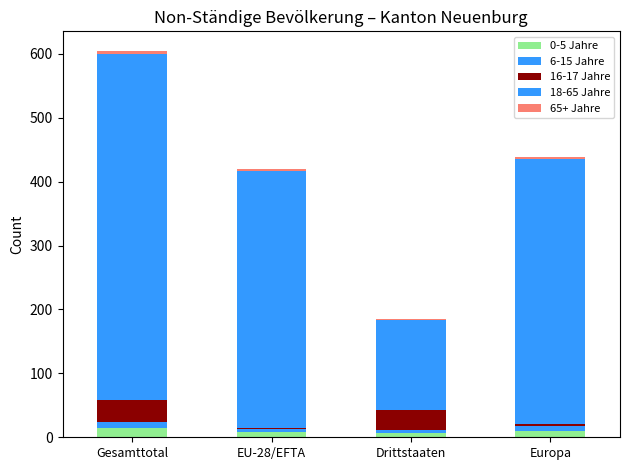

The 0-5 Jahre series shows 14 at Gesamttotal. True or false?

True